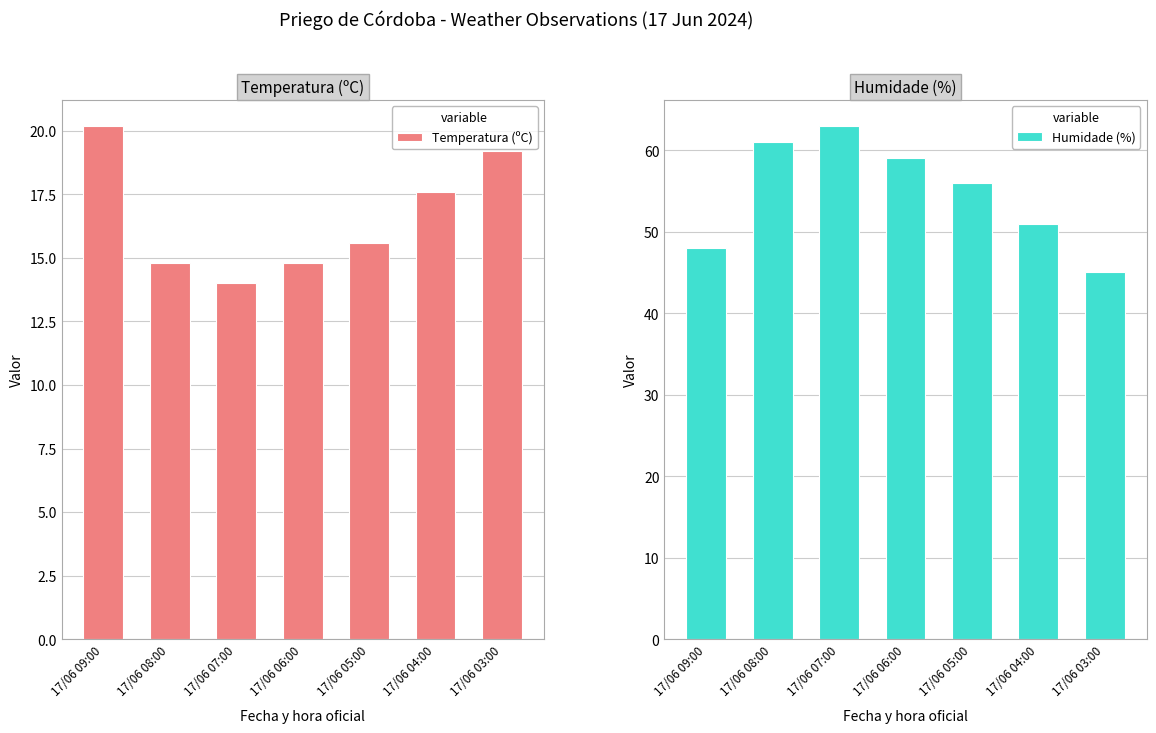

What is the difference between the maximum and minimum values in the Humidade (%) series?

18